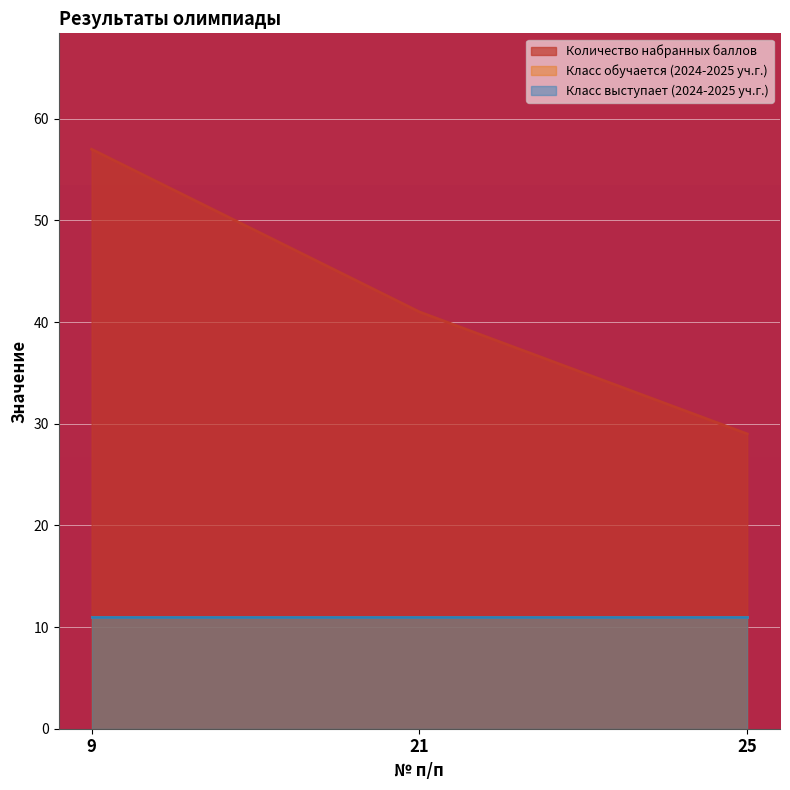

What is the value of the Класс выступает (2024-2025 уч.г.) point at the 2nd from the left?

11